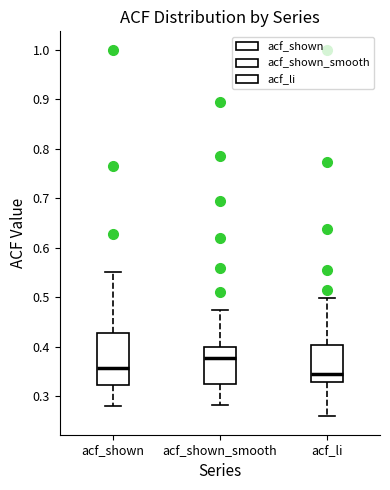

Reading left to right, transcribe this box plot: for each box, give where its median line is, the range the box spans, and where its two whiskers end, as read against the y-axis. The values are not printed on the chart, so give them approximately, as read against the axis.

acf_shown: median 0.36, box 0.32 to 0.43, whiskers 0.28 to 0.55
acf_shown_smooth: median 0.38, box 0.32 to 0.40, whiskers 0.28 to 0.47
acf_li: median 0.34, box 0.33 to 0.40, whiskers 0.26 to 0.50